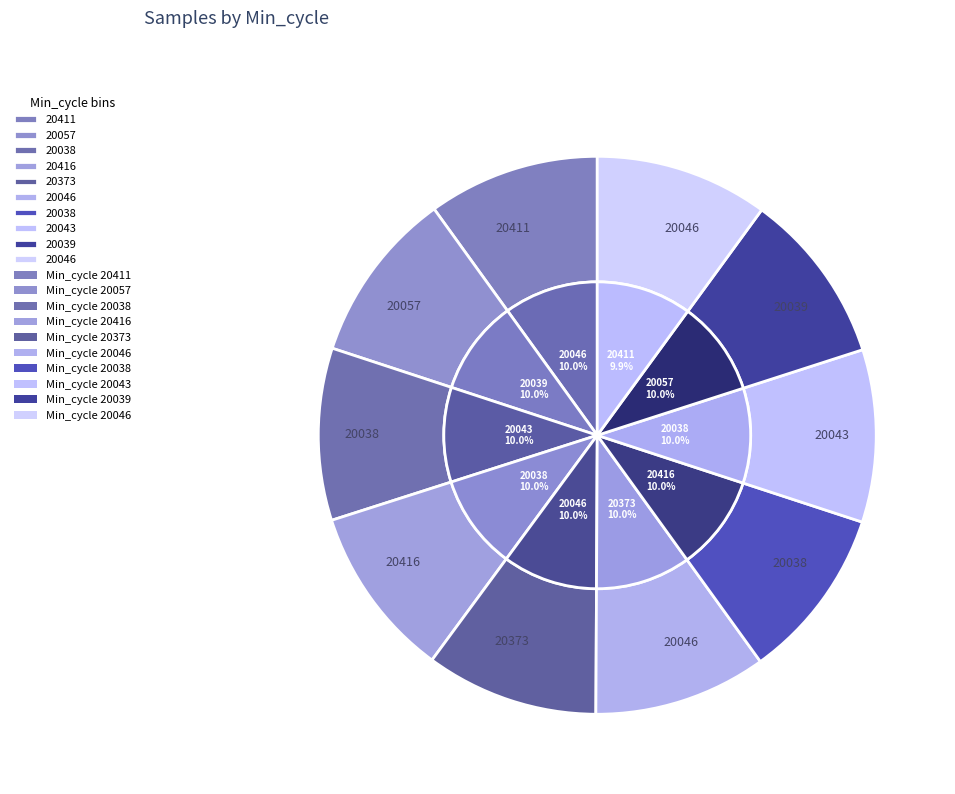

What is the largest slice in the pie chart?

20046